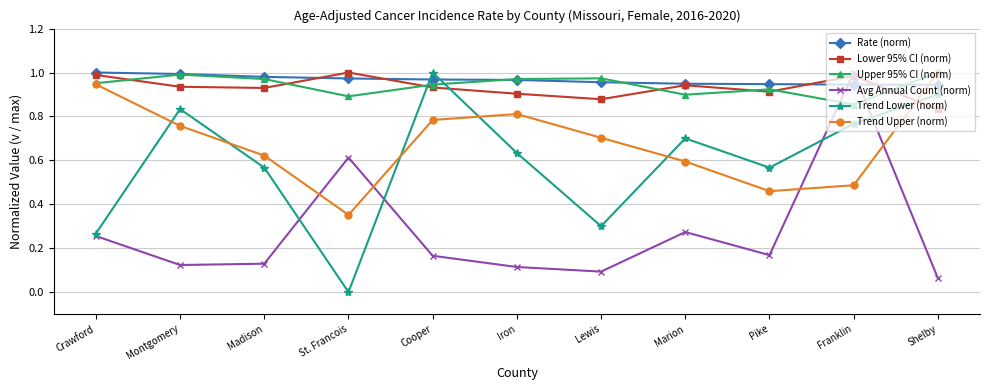

What are all the series names shown in the legend?

Rate (norm), Lower 95% CI (norm), Upper 95% CI (norm), Avg Annual Count (norm), Trend Lower (norm), Trend Upper (norm)